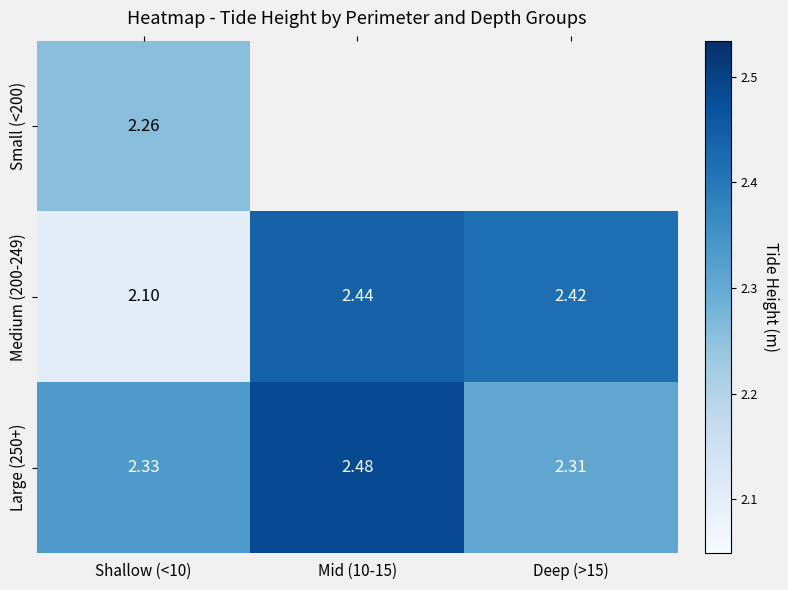

Is the value of Large (250+) at Shallow (<10) greater than the value of Medium (200-249) at Mid (10-15)?

No